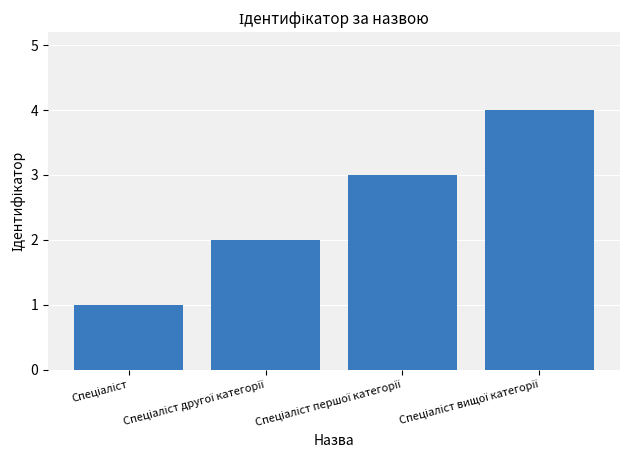

What is the greatest value displayed?

4